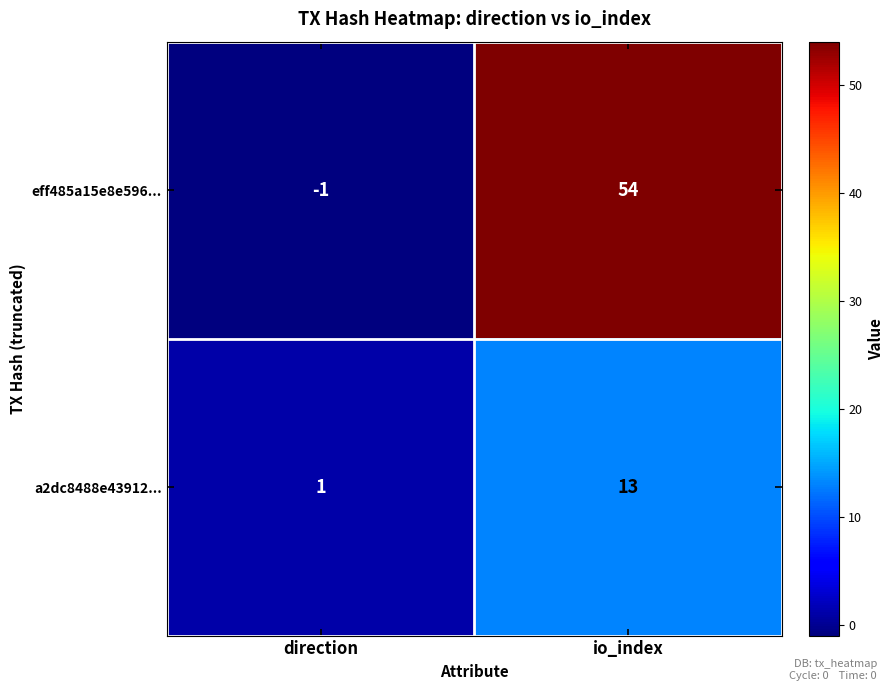

Which series changed the most between direction and io_index?

eff485a15e8e596...